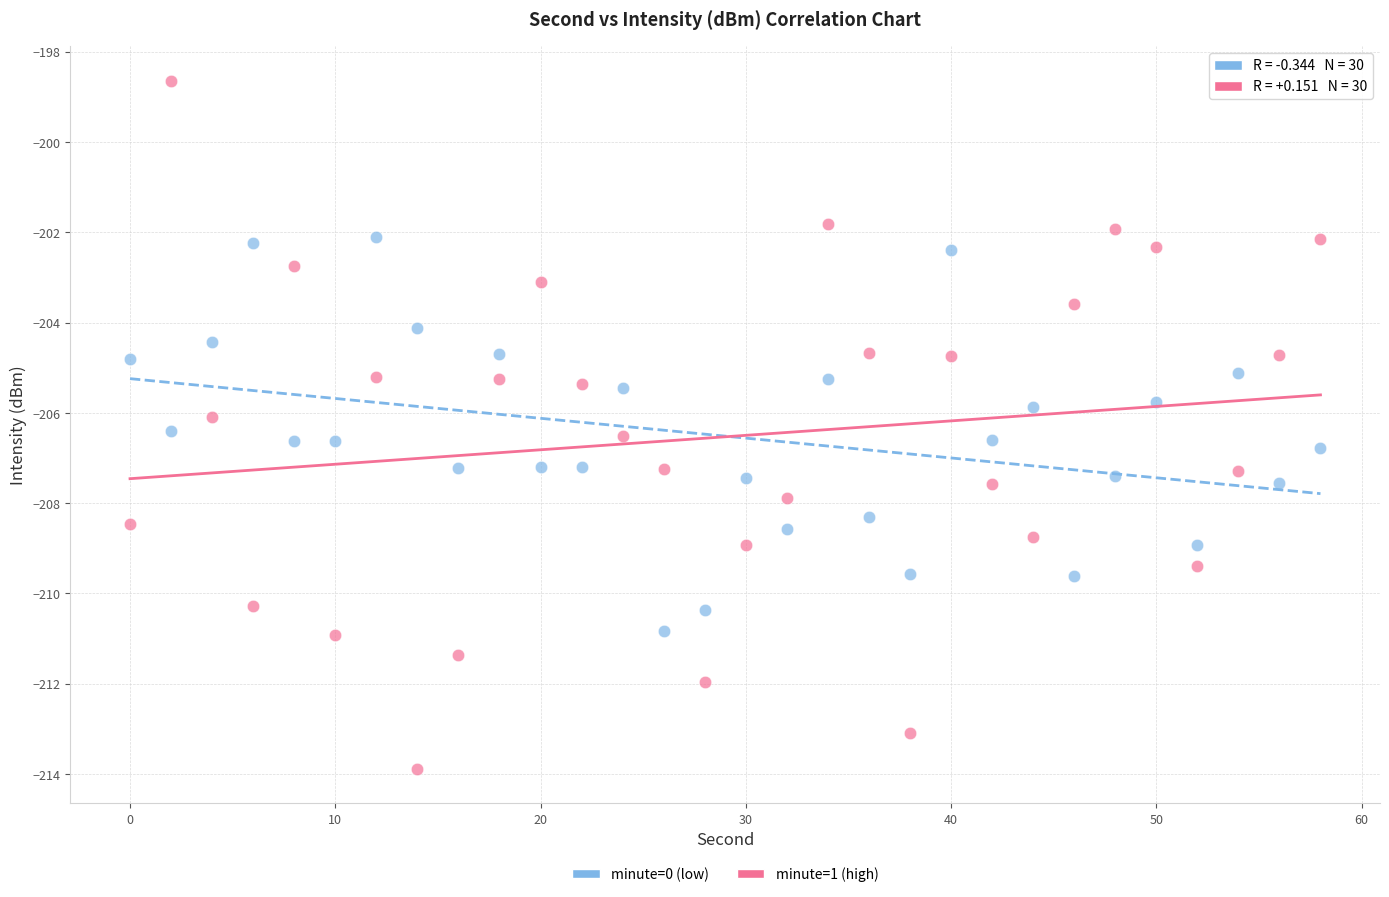

Which series contains the highest Y value?

minute=1 (high)